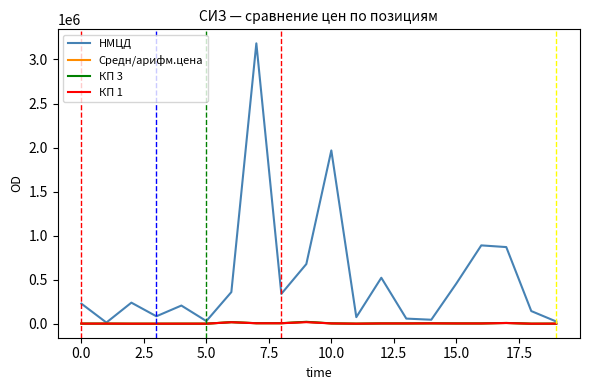

Which series has the largest range (max minus min)?

НМЦД